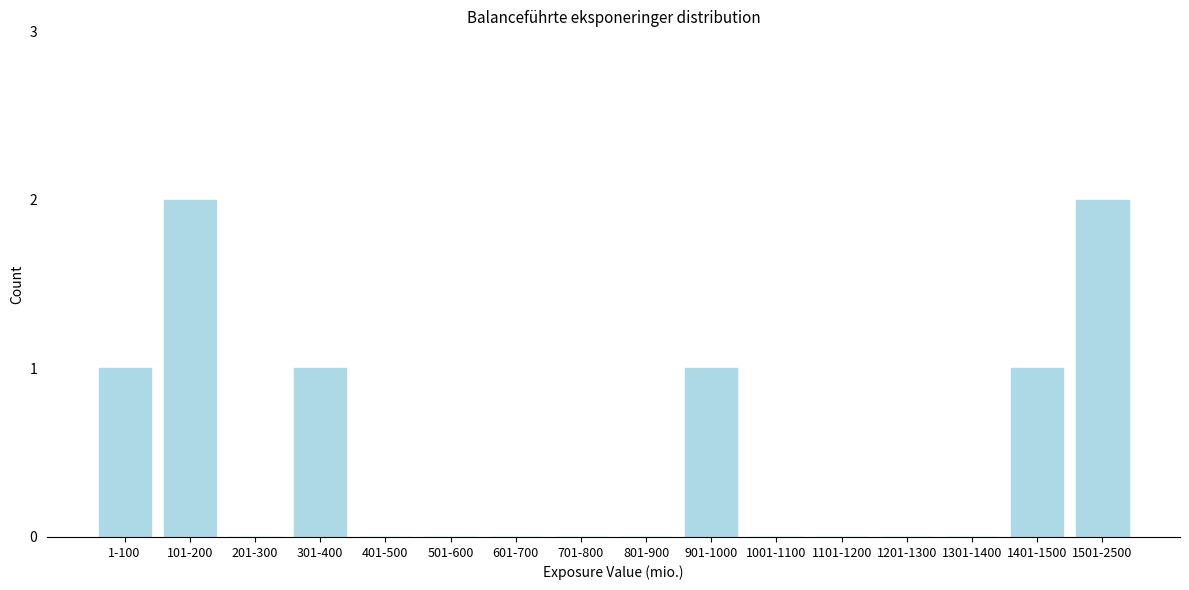

Reading left to right, extract all data points from this chart.

1-100=1	101-200=2	201-300=0	301-400=1	401-500=0	501-600=0	601-700=0	701-800=0	801-900=0	901-1000=1	1001-1100=0	1101-1200=0	1201-1300=0	1301-1400=0	1401-1500=1	1501-2500=2